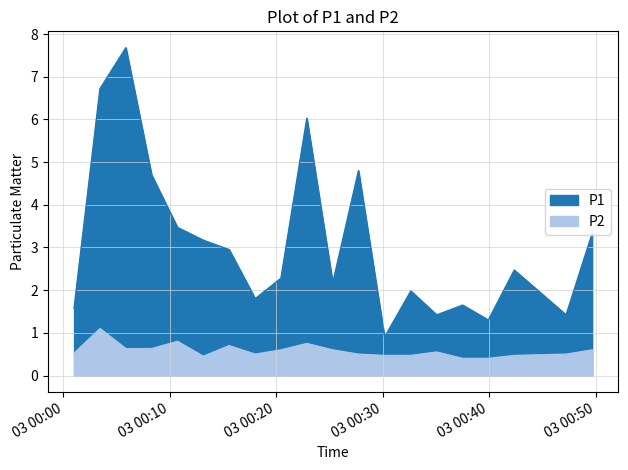

What is the sum of the P1 values at 2023-04-03T00:47:14 and 2023-04-03T00:05:53?

9.1